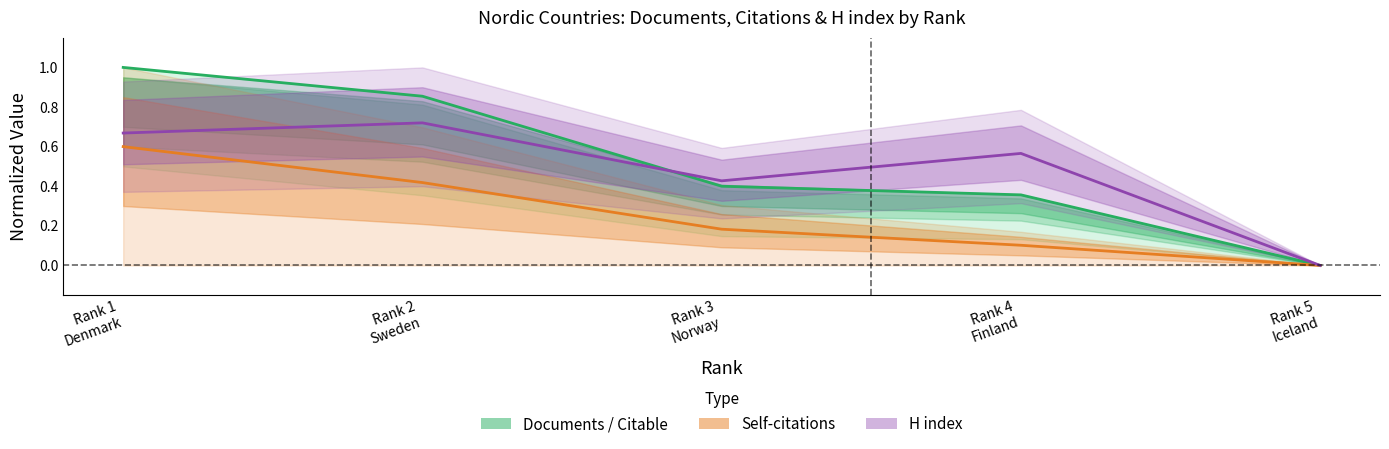

Where is Citations nearest to the value 0?

Rank 5 Iceland